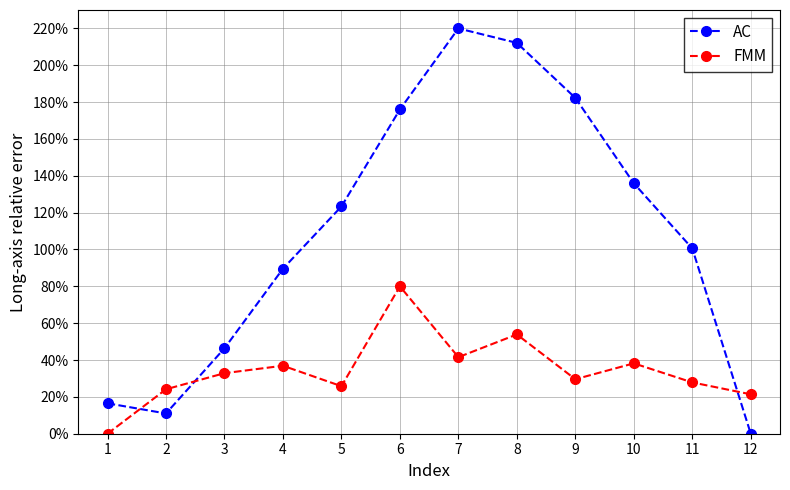

What is the sum of the AC values at 2 and 11?

111.6